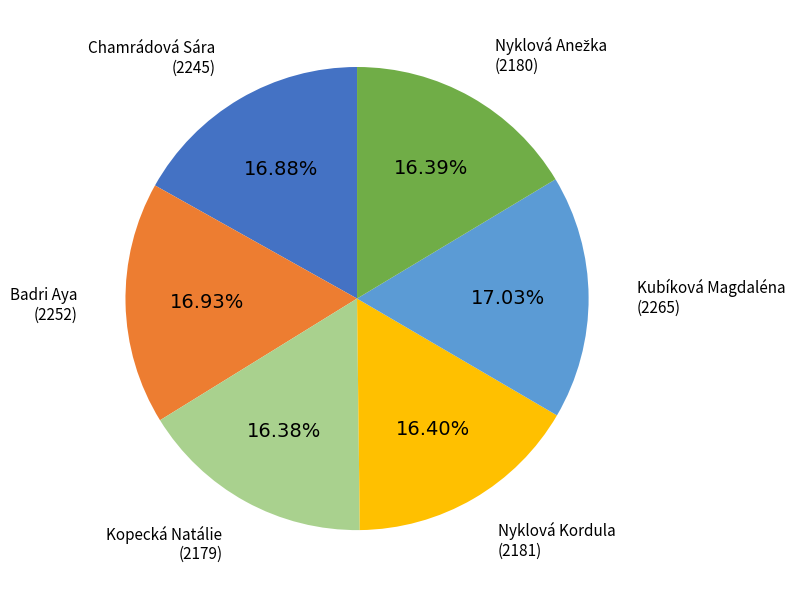

What is the ratio of the value at Kopecká Natálie to the value at Nyklová Kordula?

1.0